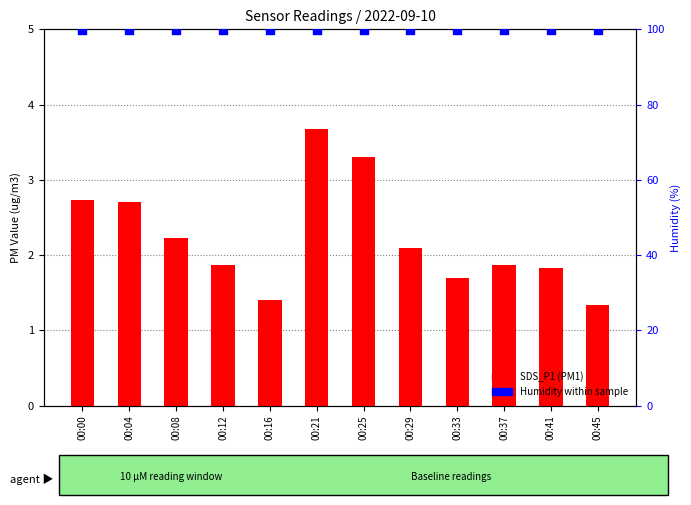

Which series reaches the maximum Y coordinate?

Humidity (%)